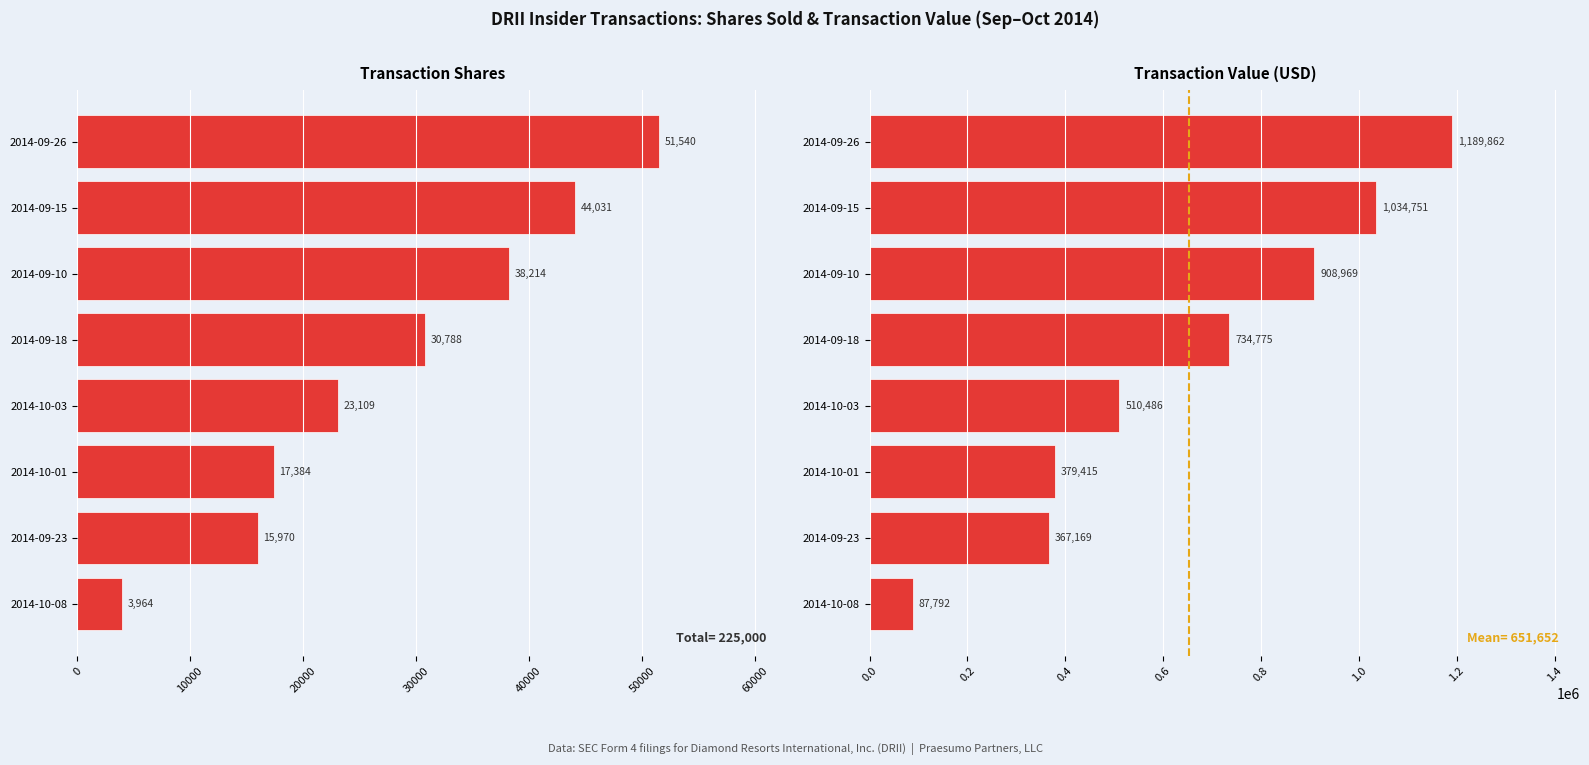

Is the value of transactionValue at 2014-09-10 greater than the value of transactionShares at 2014-10-08?

Yes